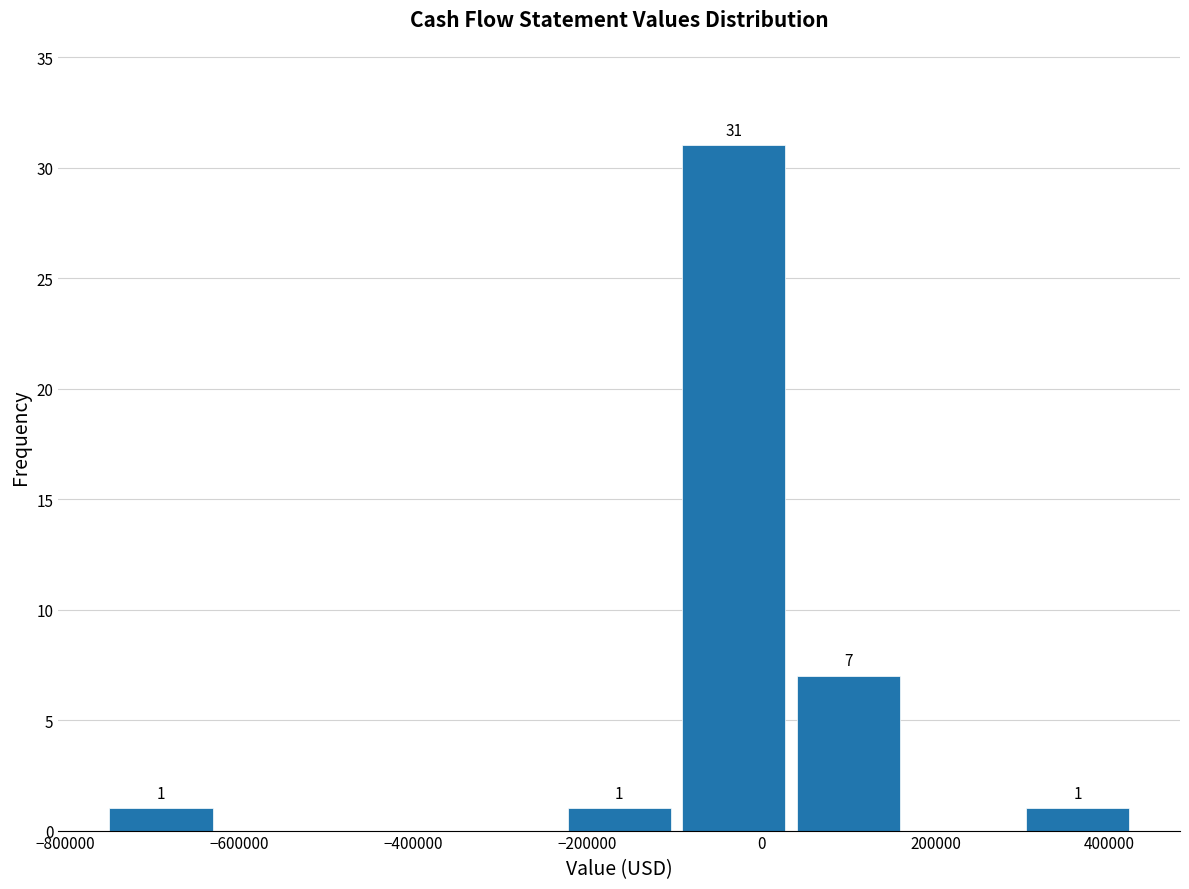

Over which range of the x-axis is the bar tallest?

-100000 to 40000